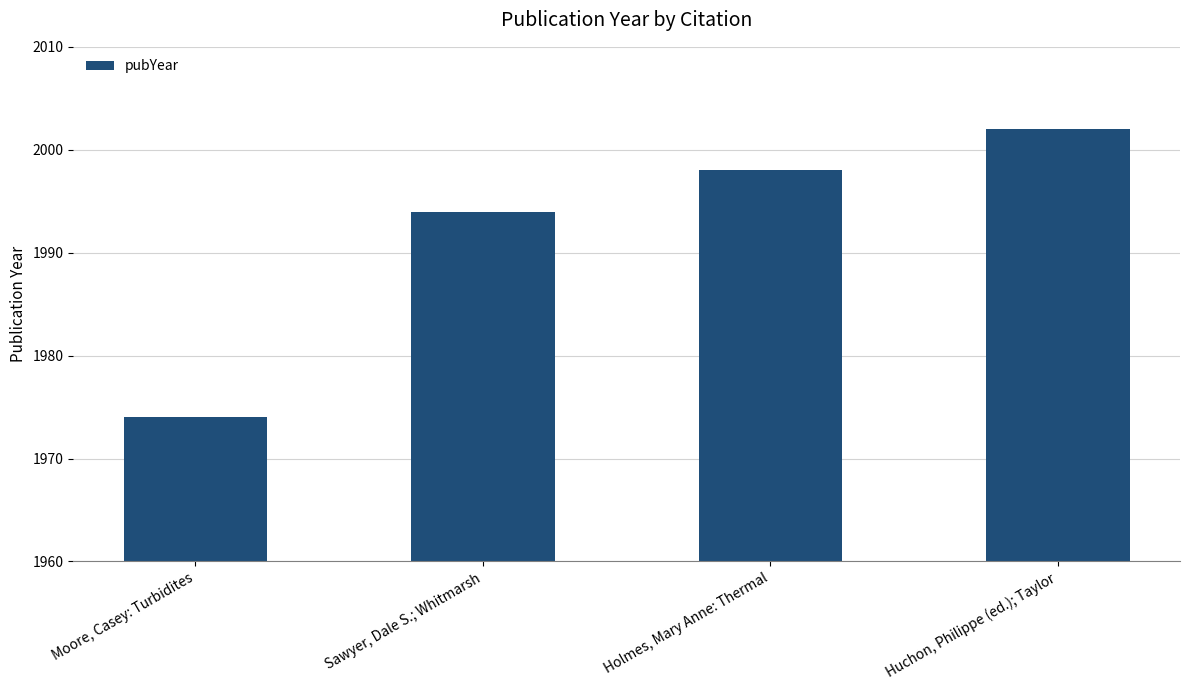

At which label is the value closest to 1988?

Sawyer, Dale S.; Whitmarsh